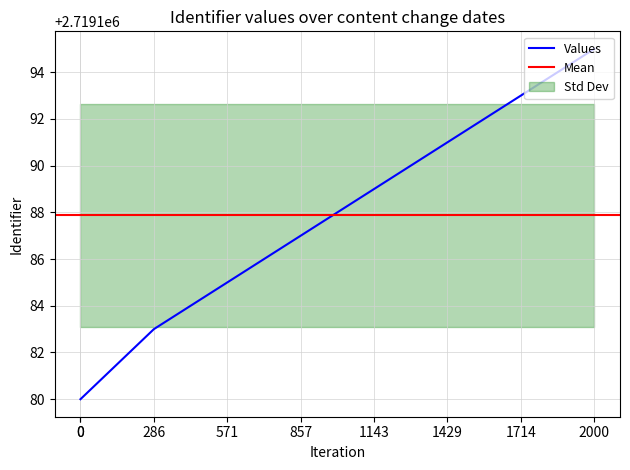

What is the minimum value for Values?

2719180